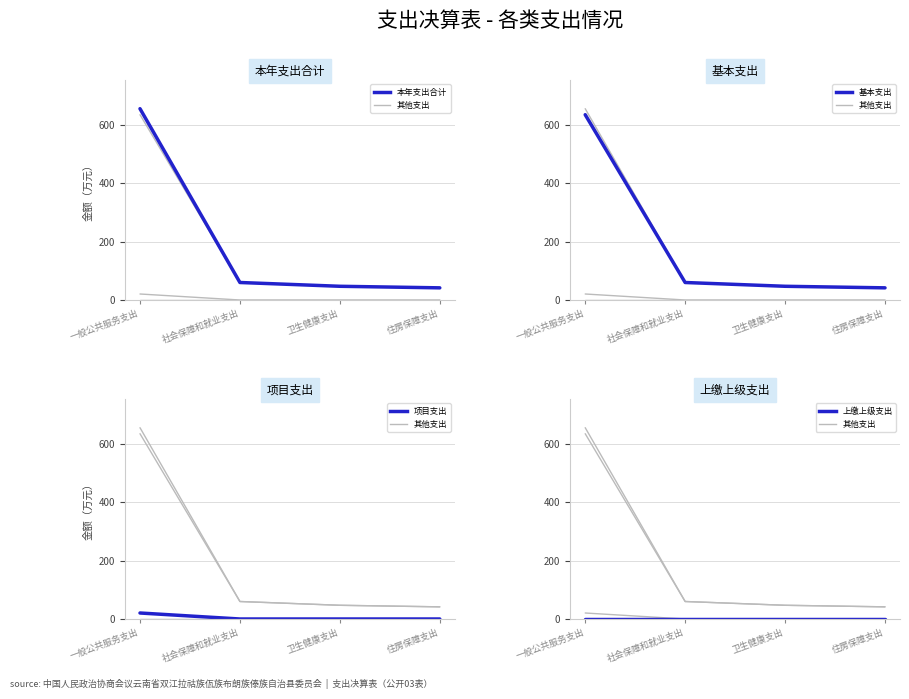

True or false: 基本支出 and 本年支出合计 cross at least once.

False